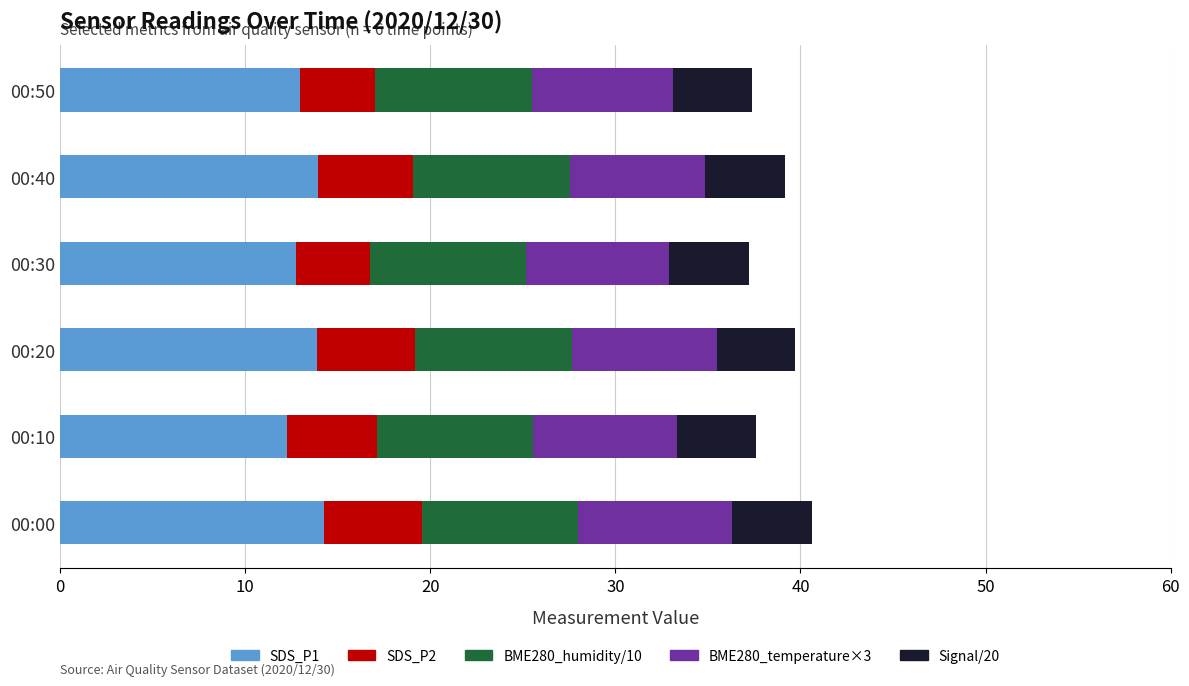

What is the total value across all series at 00:20?

39.7